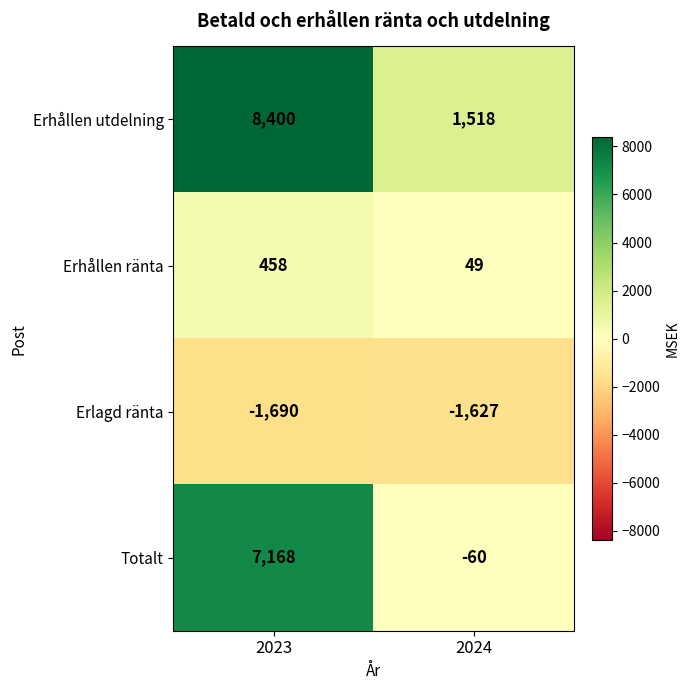

Rank the series at 2024 from lowest to highest value.

Erlagd ränta, Totalt, Erhållen ränta, Erhållen utdelning